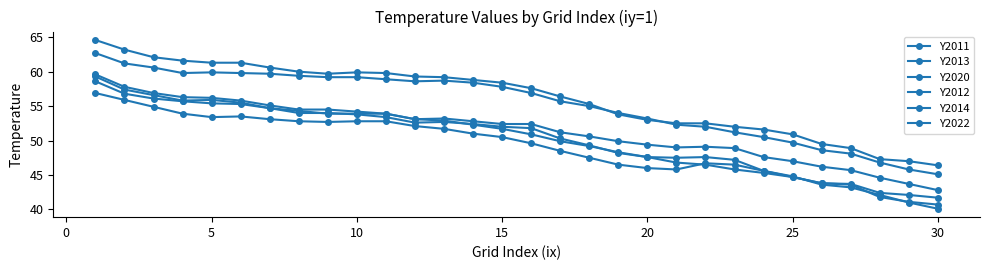

How many lines are shown in the chart?

6